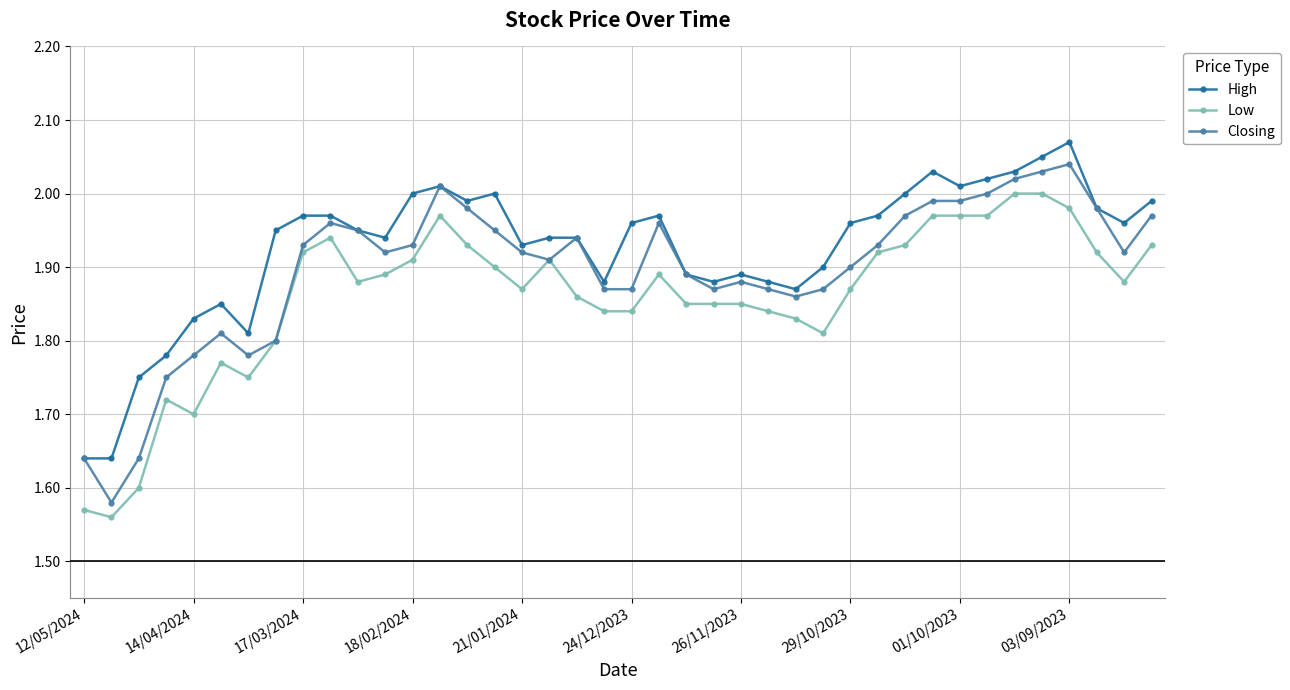

At how many categories does at least one series exceed 1?

40